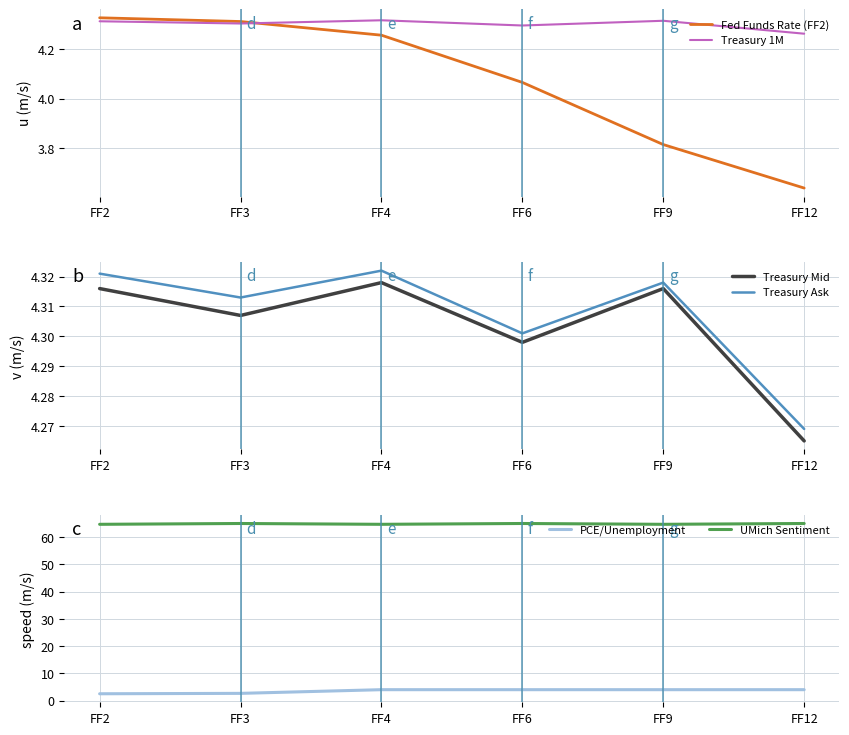

The Treasury Mid series shows 4.3 at FF3. True or false?

True